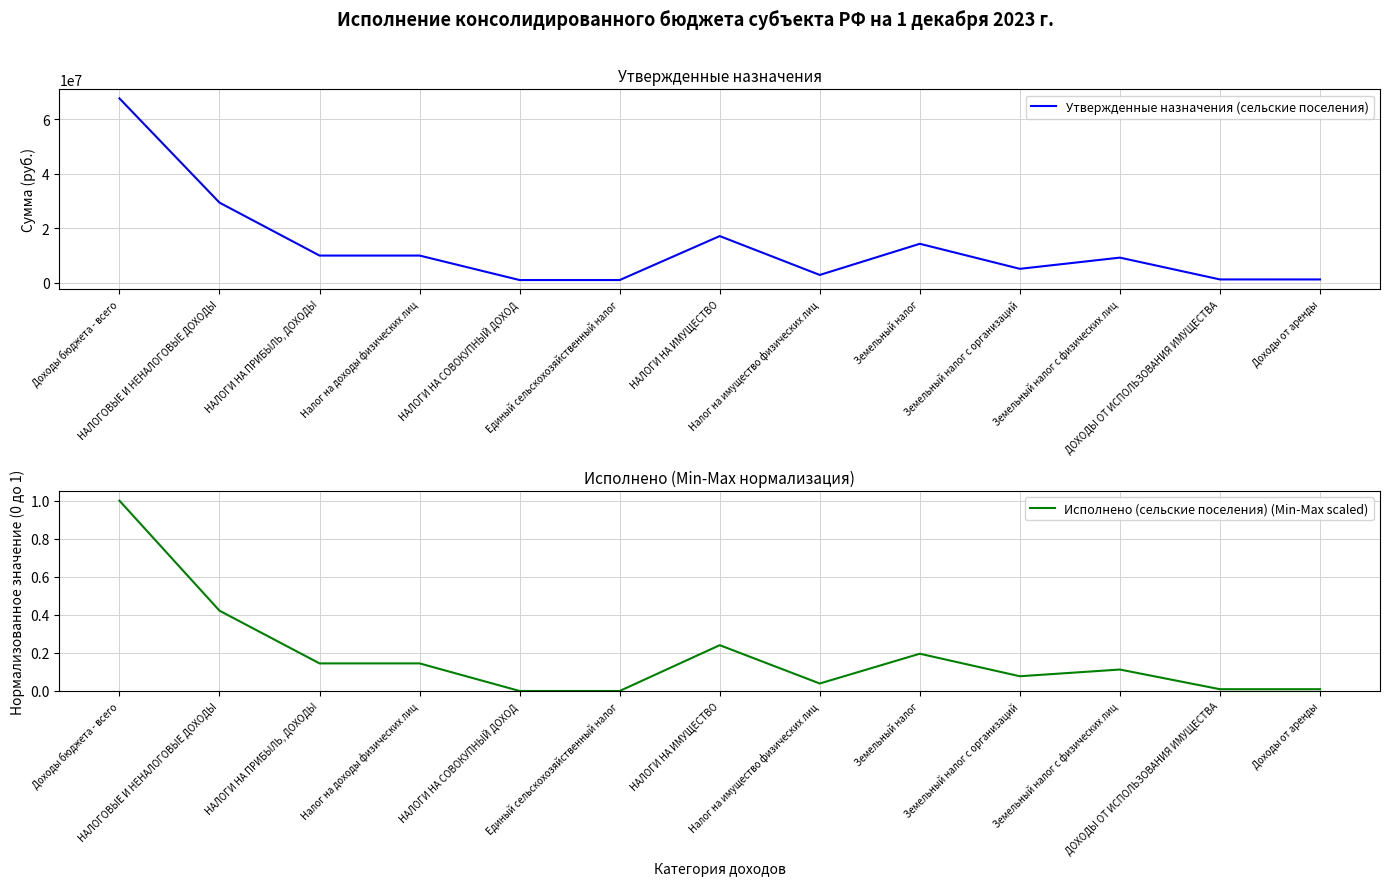

At which category is the sum across all series the highest?

Доходы бюджета - всего